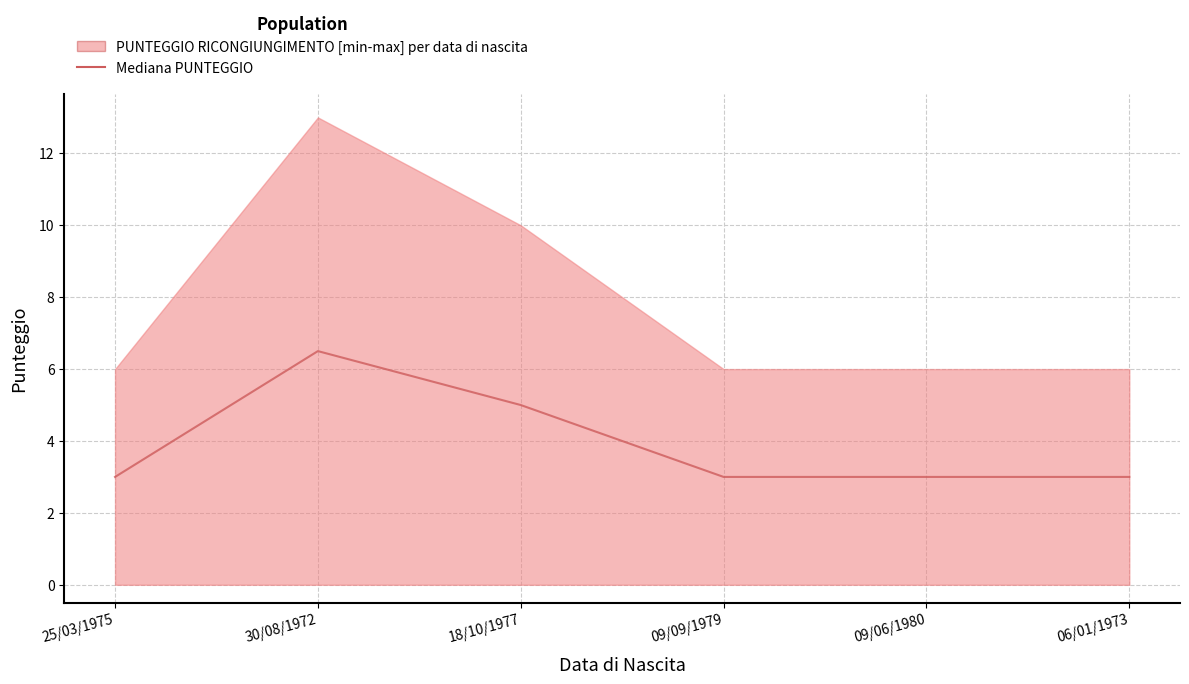

Reading left to right, extract all data points from this chart.

3.0	6.5	5.0	3.0	3.0	3.0